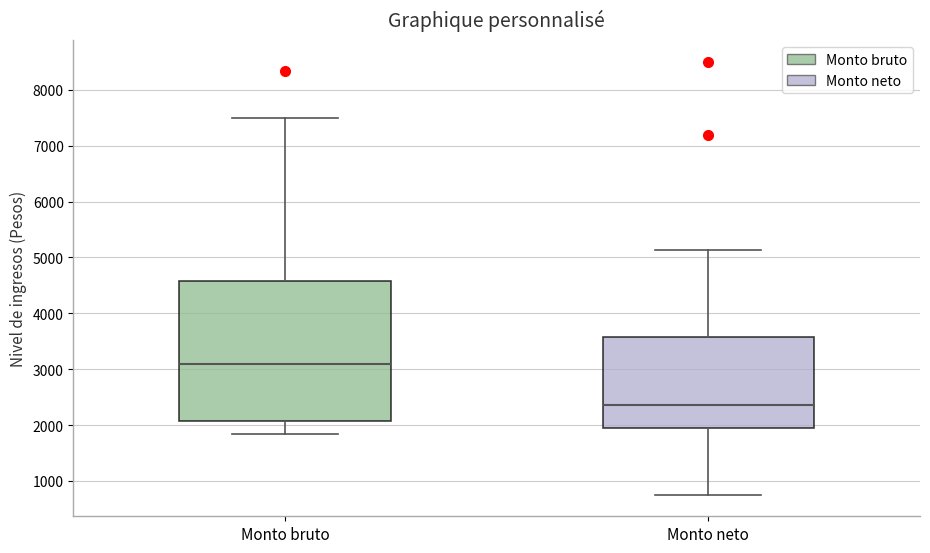

Where does the upper whisker of the box for Monto neto end on the y-axis? The values are not printed on the chart, so give them approximately, as read against the axis.

5100